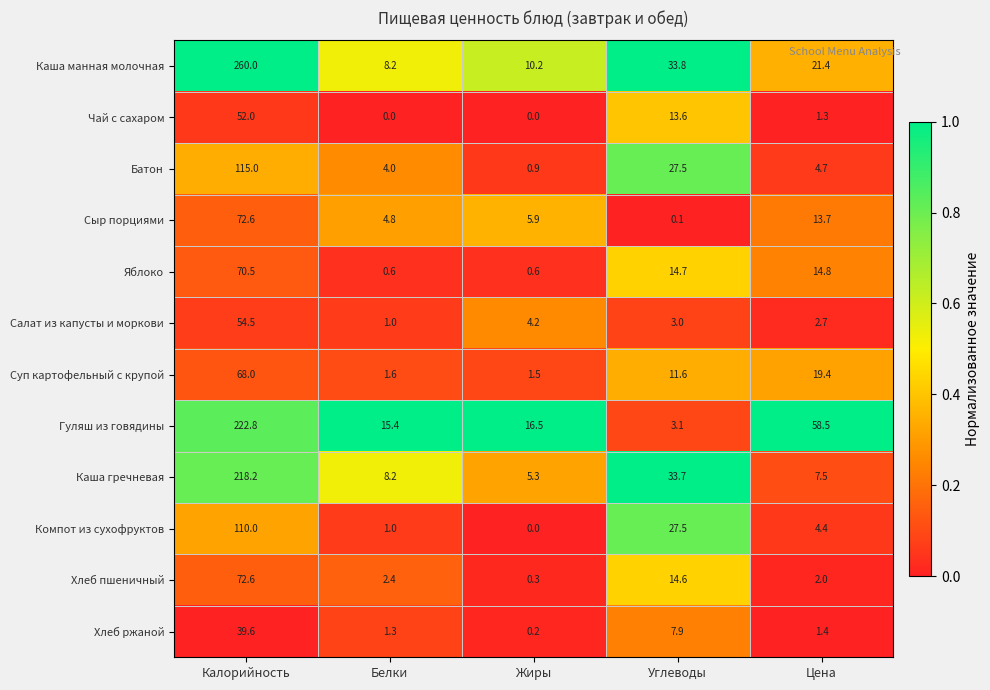

What is the difference between the Компот из сухофруктов values at Углеводы and Калорийность?

82.5